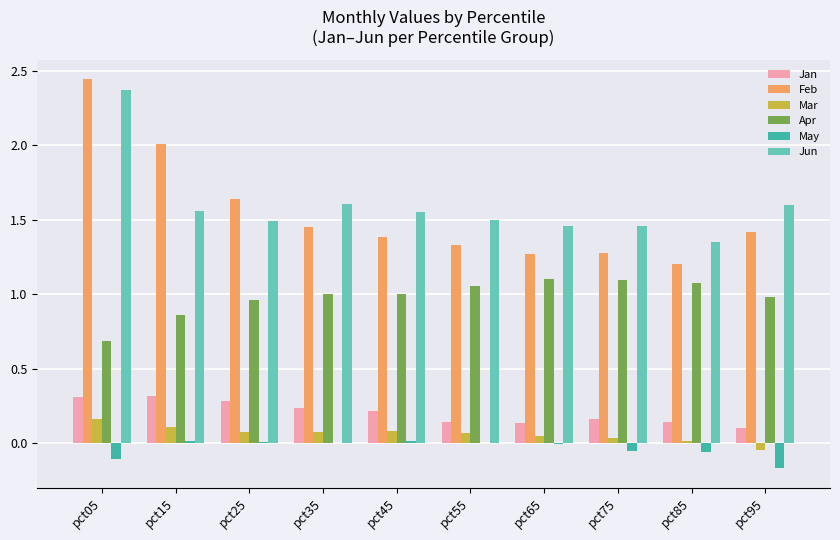

How many groups of bars are there?

10